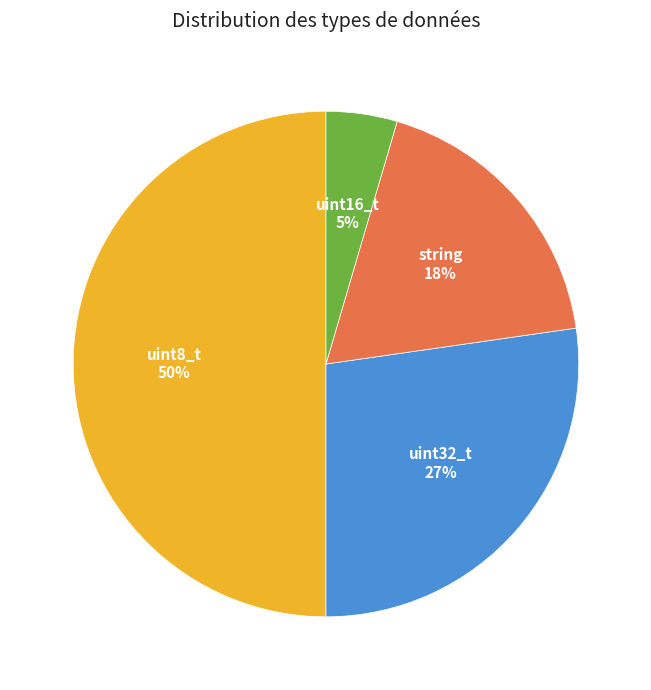

To the nearest percent, what is the combined percentage of uint32_t and uint8_t?

77%